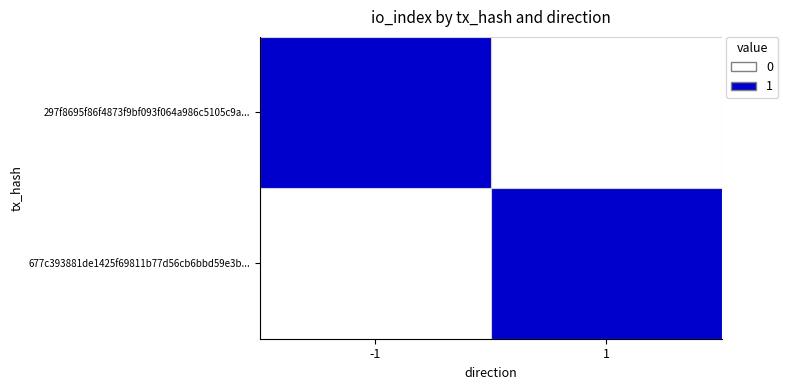

At -1, list the series in order from smallest to largest.

677c393881de1425f69811b77d56cb6bbd59e3b..., 297f8695f86f4873f9bf093f064a986c5105c9a...